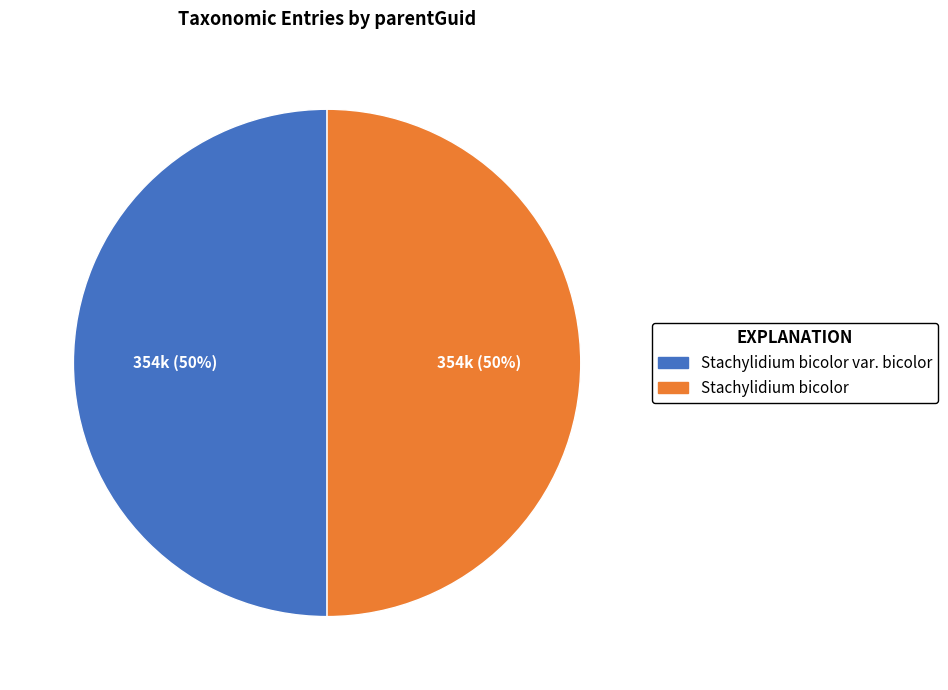

To the nearest percent, what is the average slice percentage?

50%